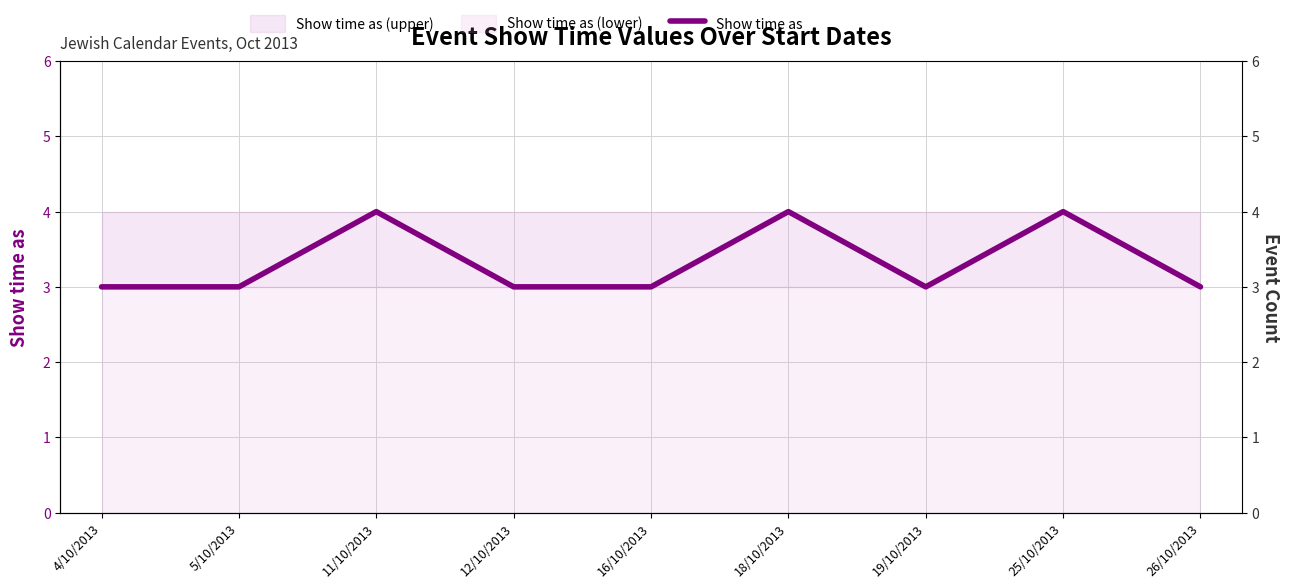

What is the minimum value shown in the chart?

3